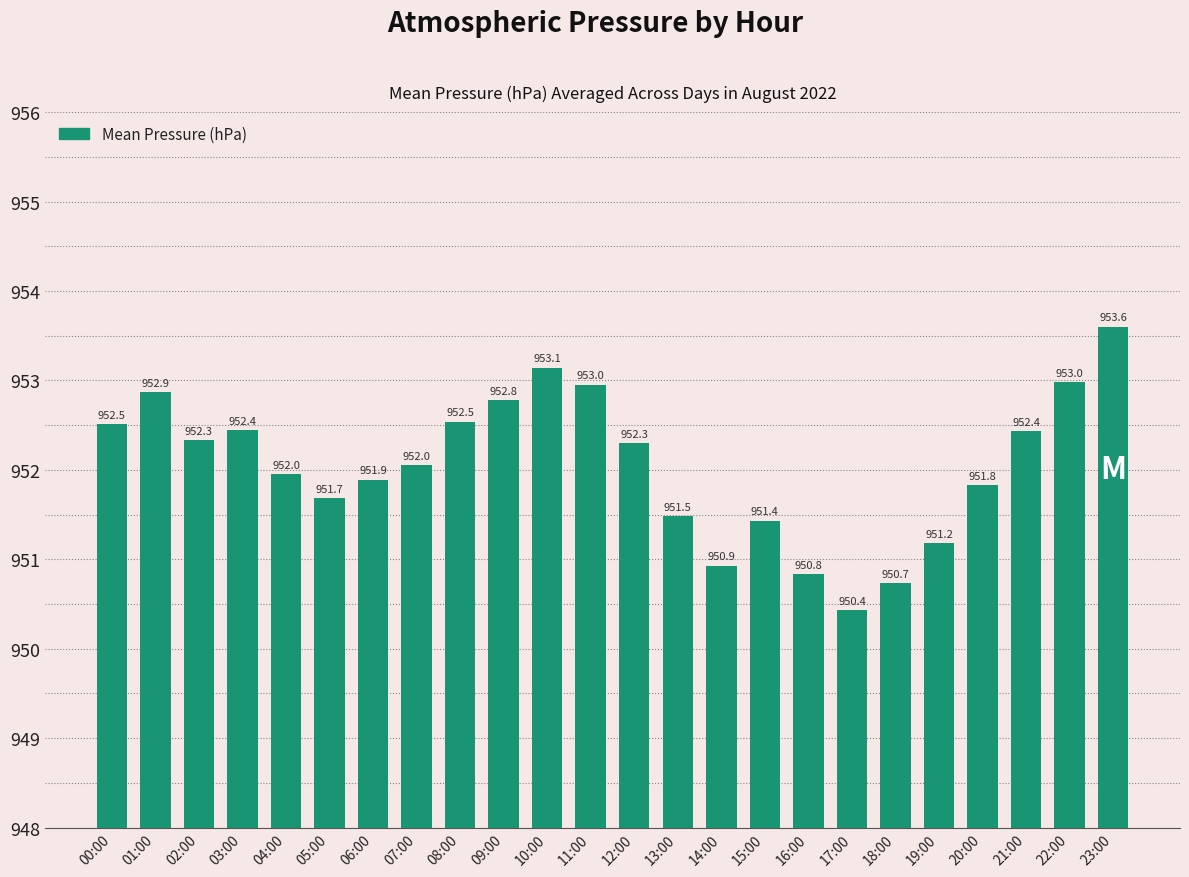

What position from the right is 03:00?

21